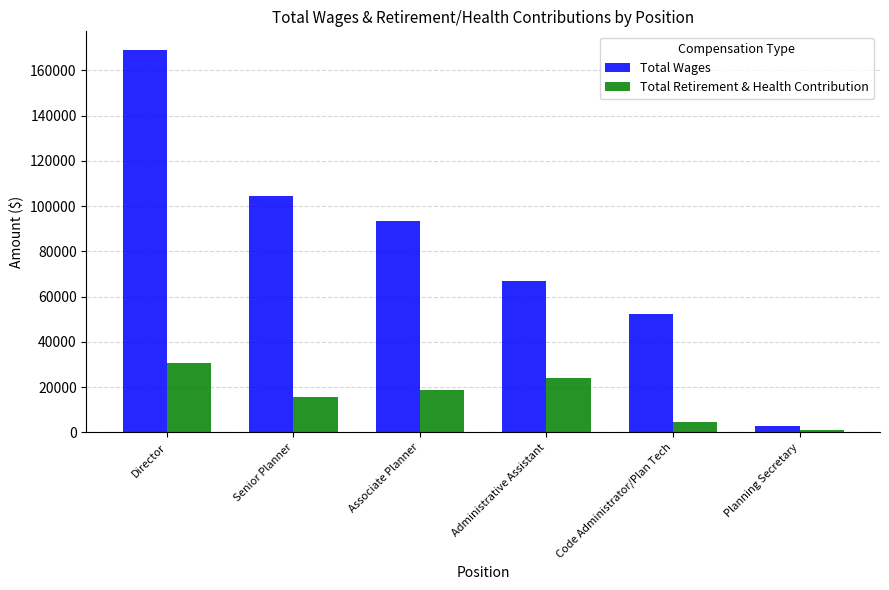

Which category has the highest value in the Total Wages series?

Director